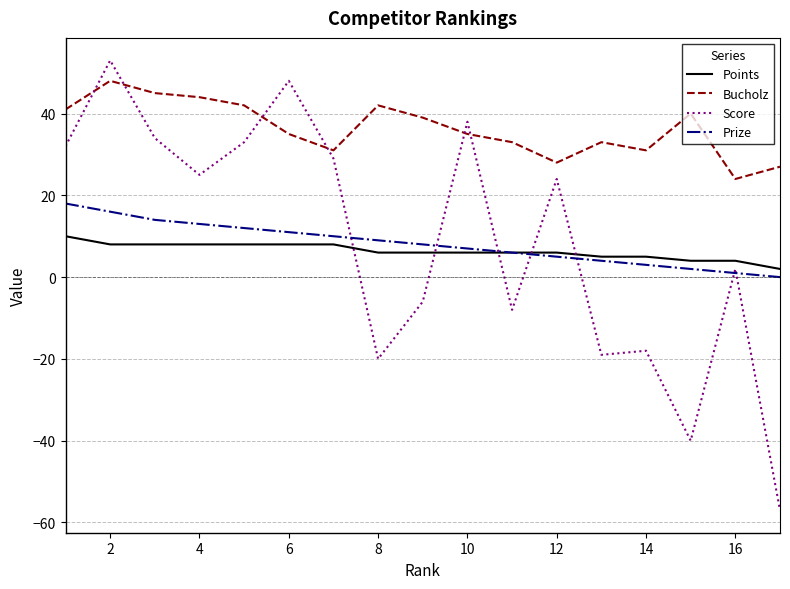

What is the difference between the maximum and minimum values in the Bucholz series?

24